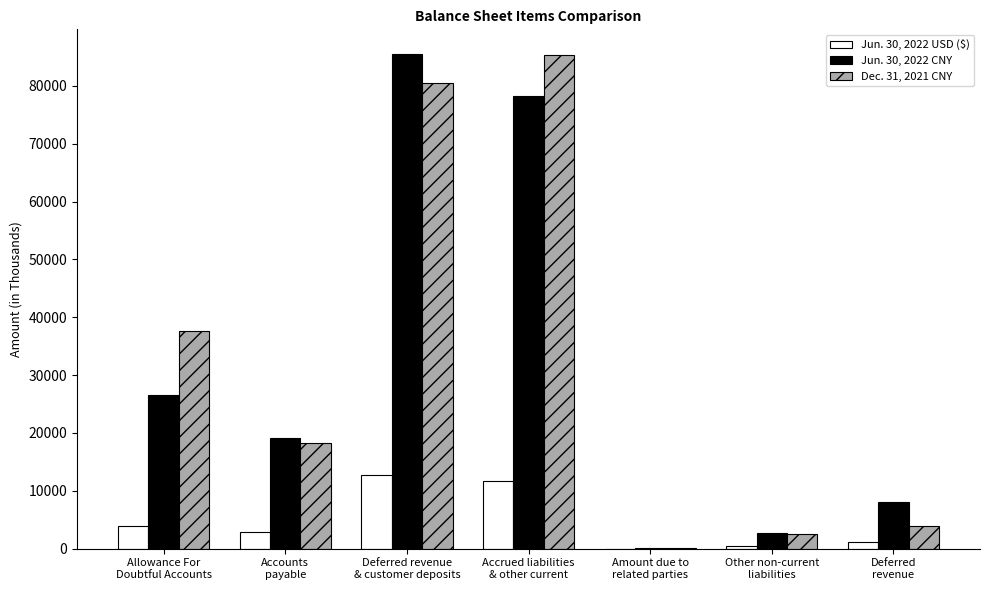

Is it true that Jun. 30, 2022 USD ($) equals 2535 at Accrued liabilities
& other current?

False